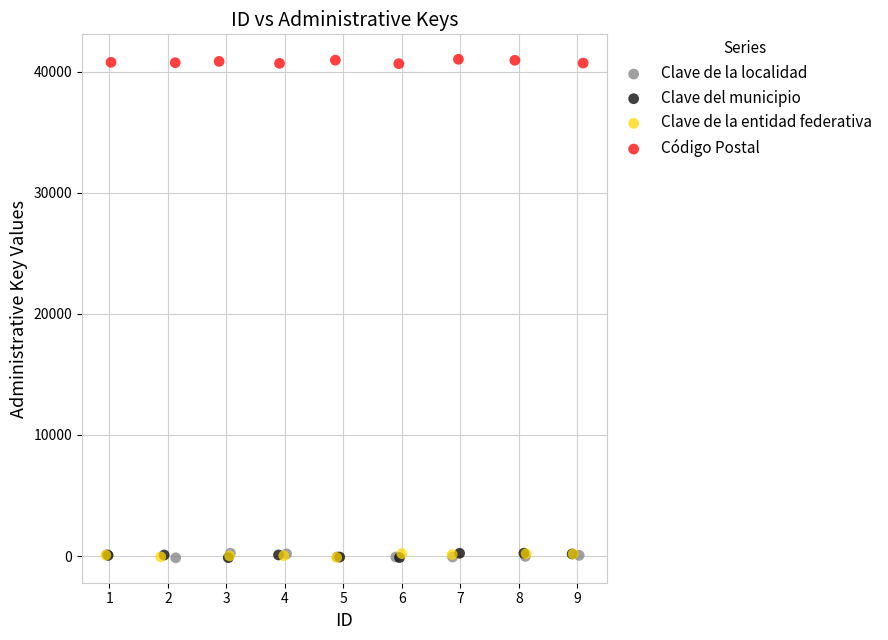

What are all the series names shown in the legend?

Clave de la localidad, Clave del municipio, Clave de la entidad federativa, Código Postal